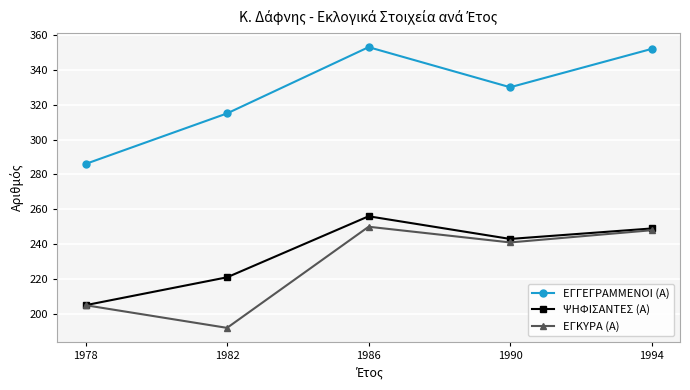

At which category does the chart reach its minimum across all series?

1982